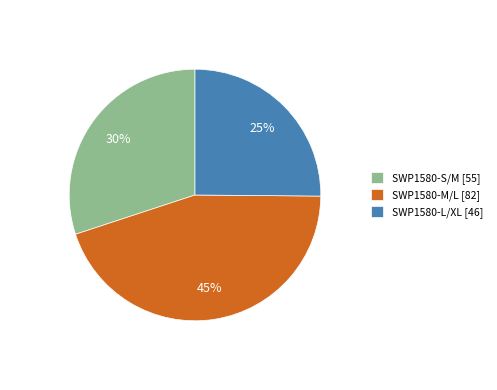

To the nearest percent, what is the average slice percentage?

33%